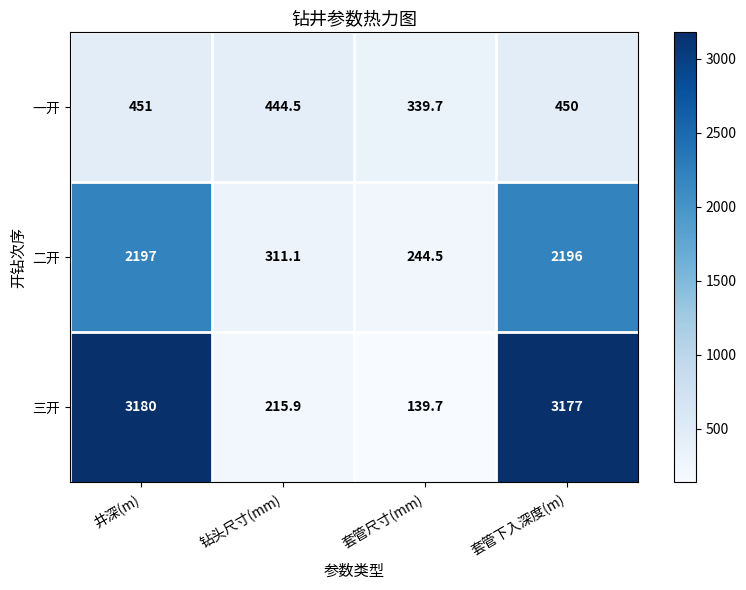

The value of 三开 at 套管下入深度(m) is 4930.6. True or false?

False